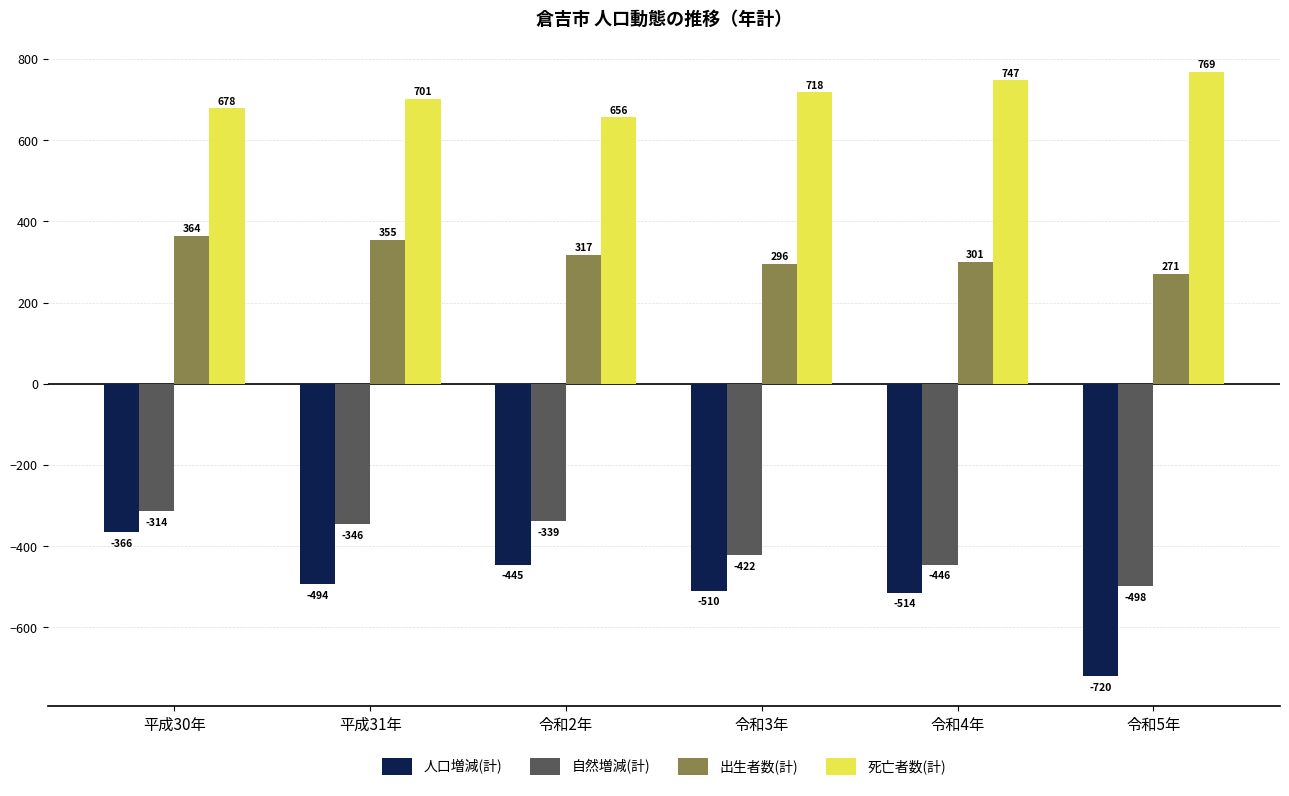

The 自然増減(計) series shows -95 at 令和2年. True or false?

False